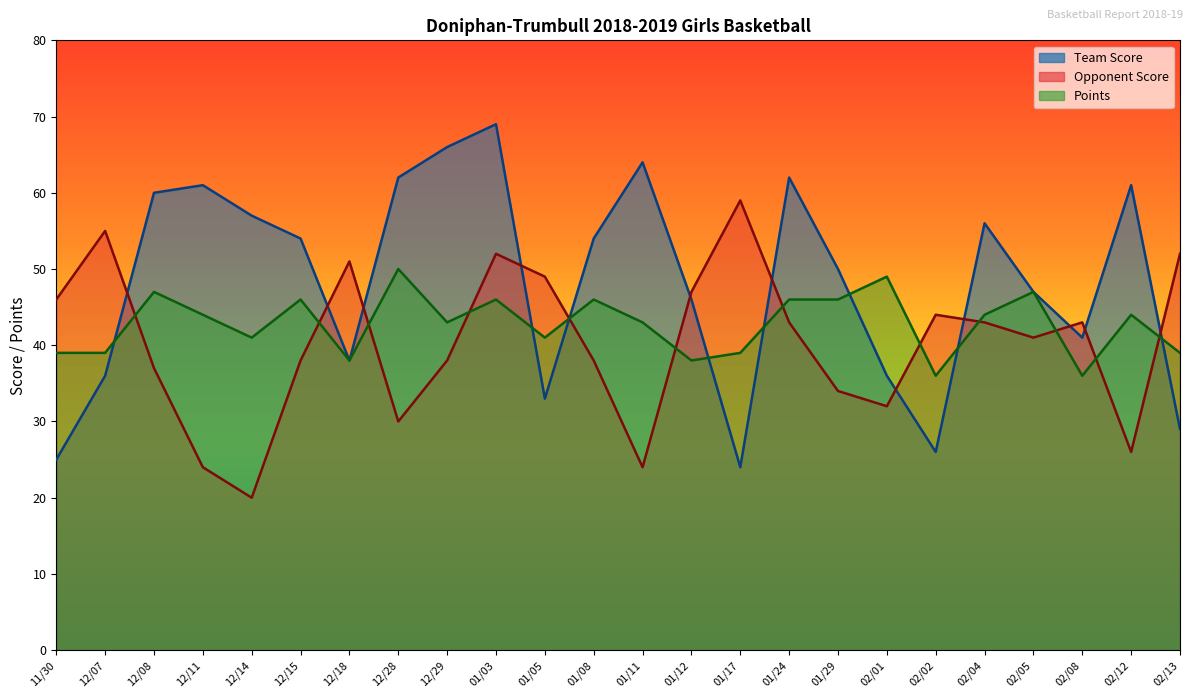

Which category has the highest value across all series?

01/03